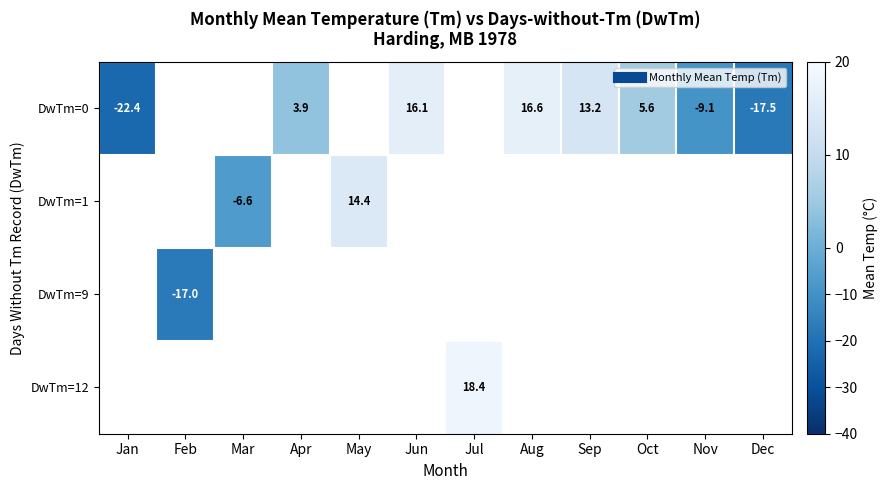

At how many categories does at least one series exceed -8?

8